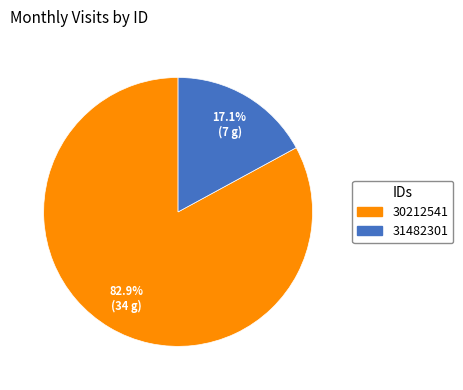

Rank the categories by value from highest to lowest.

30212541, 31482301